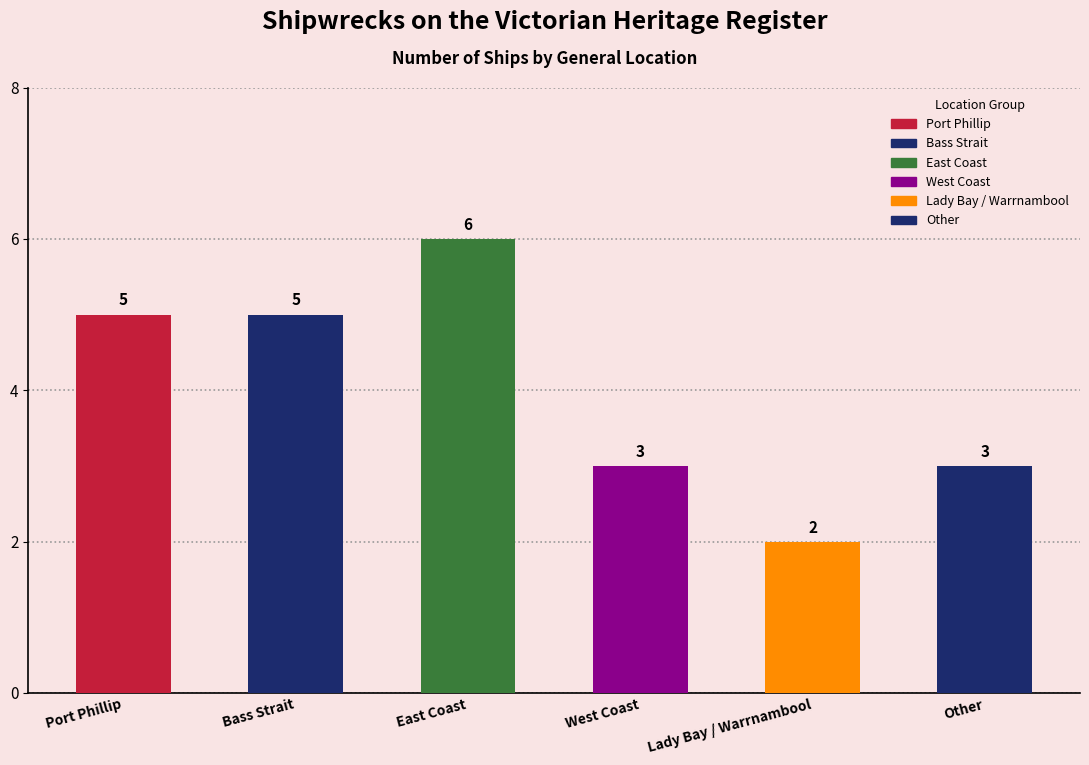

What is the change in value from Bass Strait to East Coast?

+1